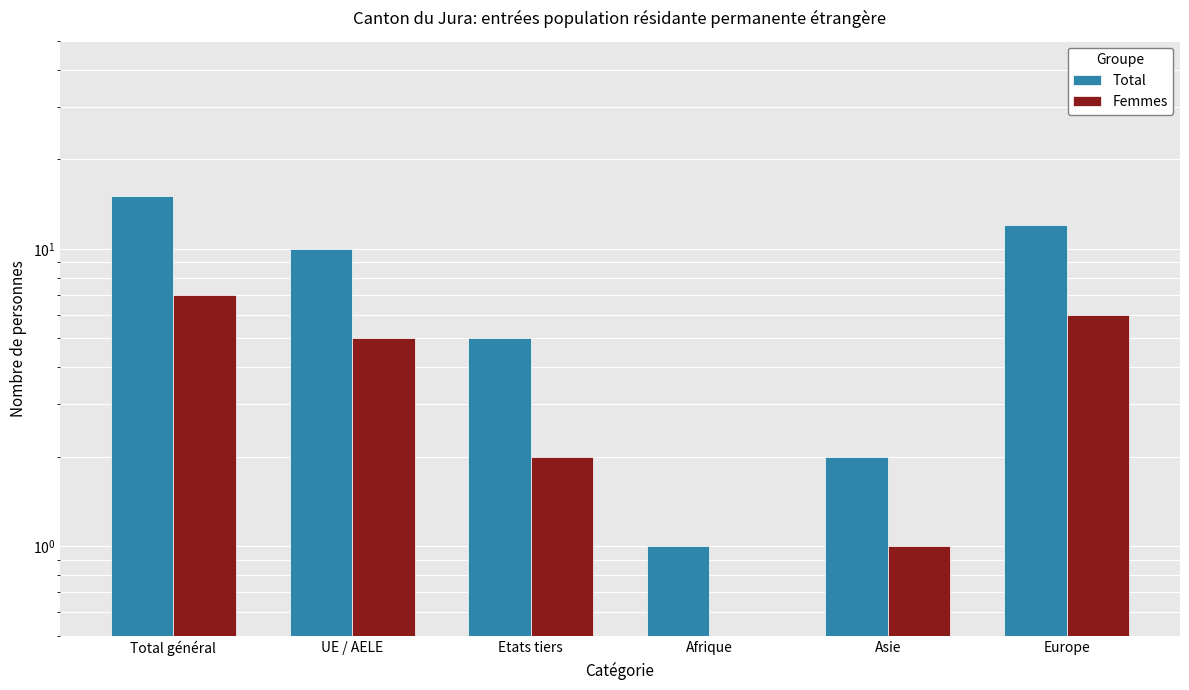

Is it true that Femmes equals 3 at Etats tiers?

False